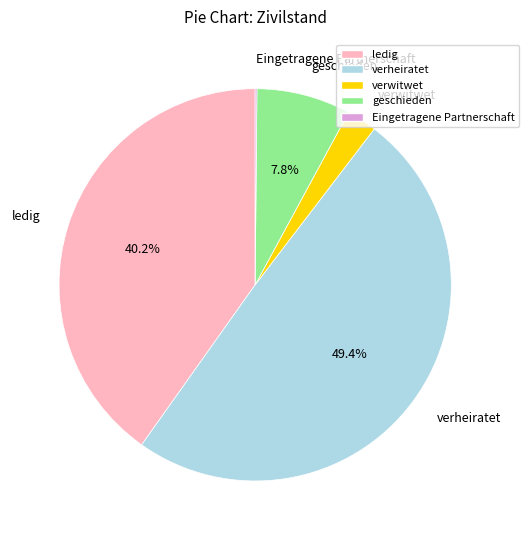

What is the largest slice in the pie chart?

verheiratet